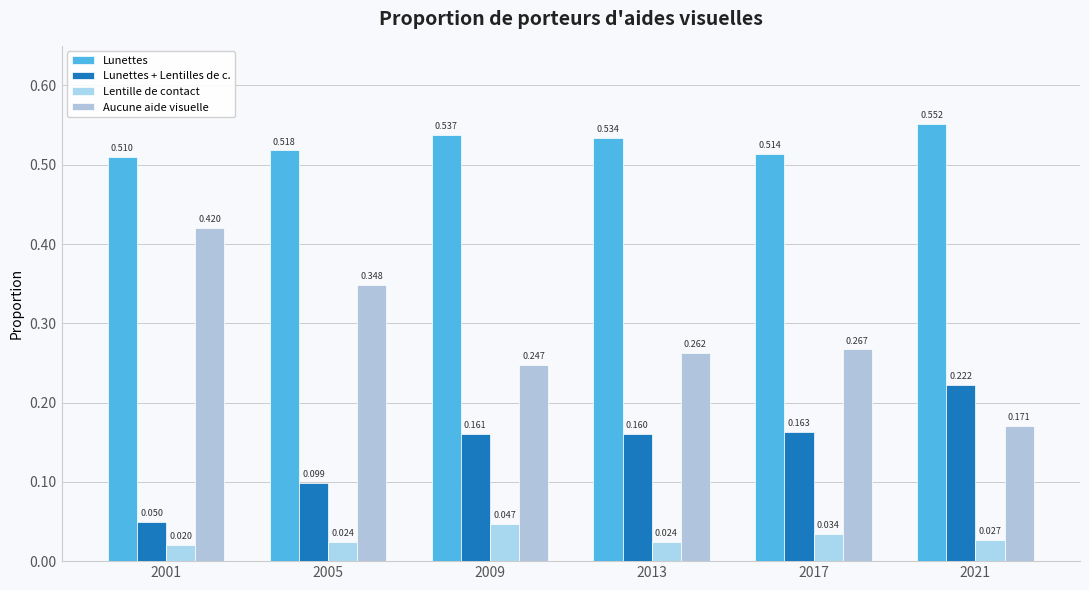

Reading left to right, extract all data points from this chart.

Lunettes: 0.5	0.5	0.5	0.5	0.5	0.6
Lunettes + Lentilles de c.: 0.1	0.1	0.2	0.2	0.2	0.2
Lentille de contact: 0.0	0.0	0.0	0.0	0.0	0.0
Aucune aide visuelle: 0.4	0.3	0.2	0.3	0.3	0.2